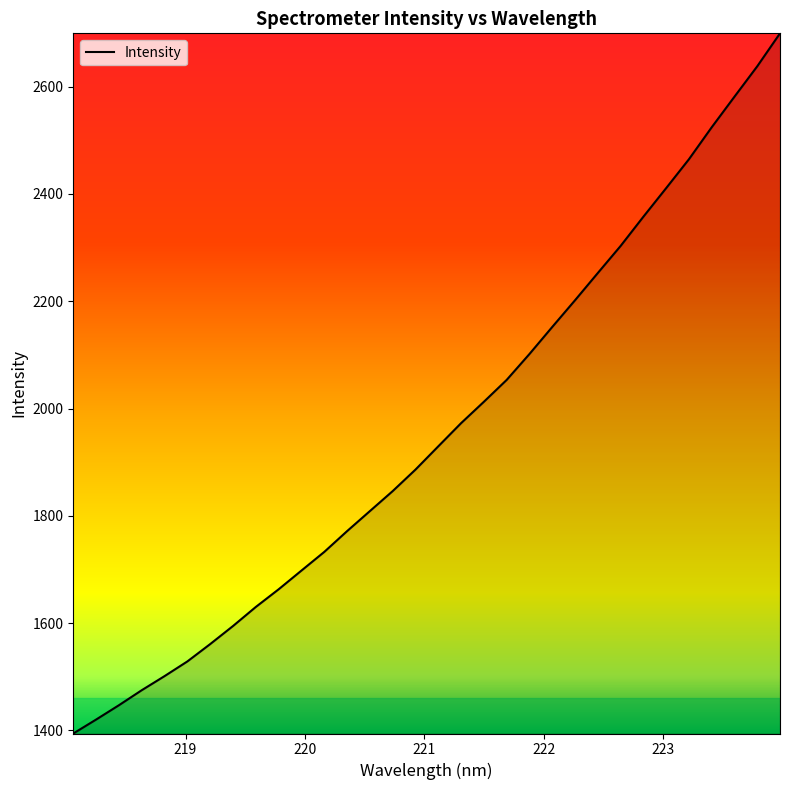

What is the difference between the maximum and minimum values?

1305.3